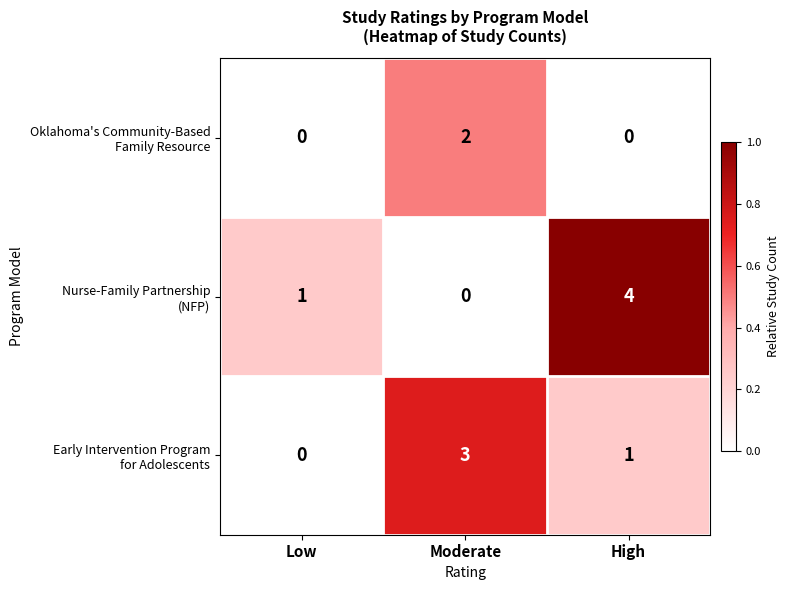

At how many categories does at least one series exceed 0?

3